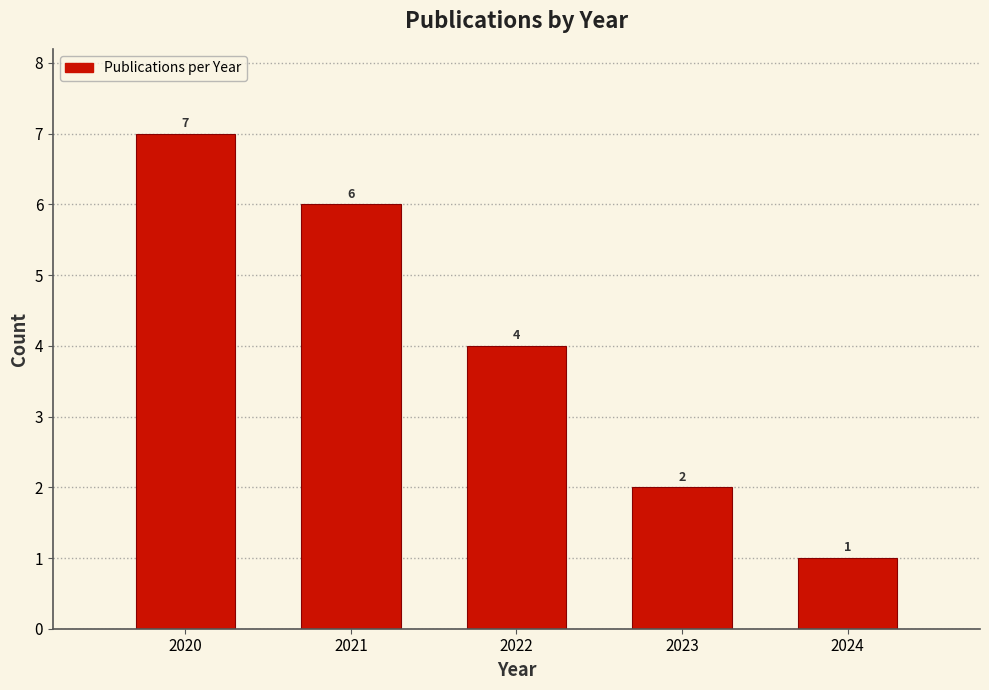

Reading left to right, transcribe all the data shown in this chart.

7	6	4	2	1